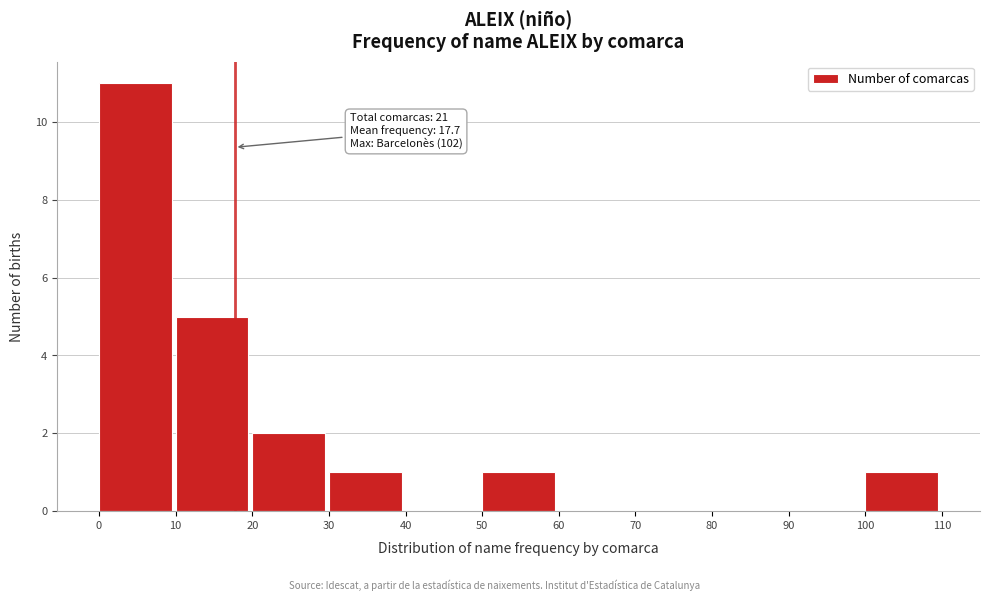

Reading left to right, list all the values displayed in this chart.

0=11	10=5	20=2	30=1	40=0	50=1	60=0	70=0	80=0	90=0	100=1